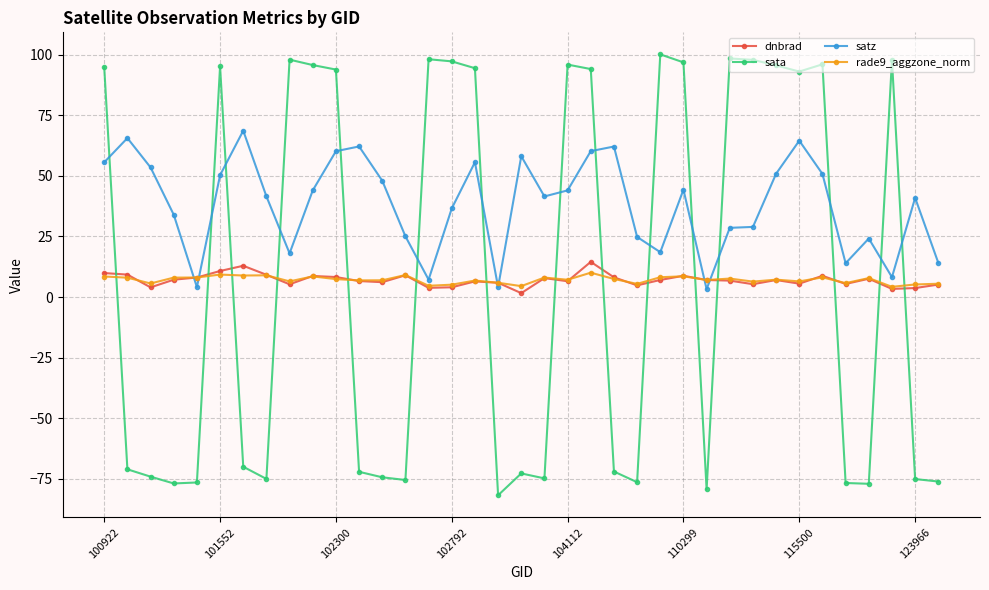

What are all the series names shown in the legend?

dnbrad, sata, satz, rade9_aggzone_norm